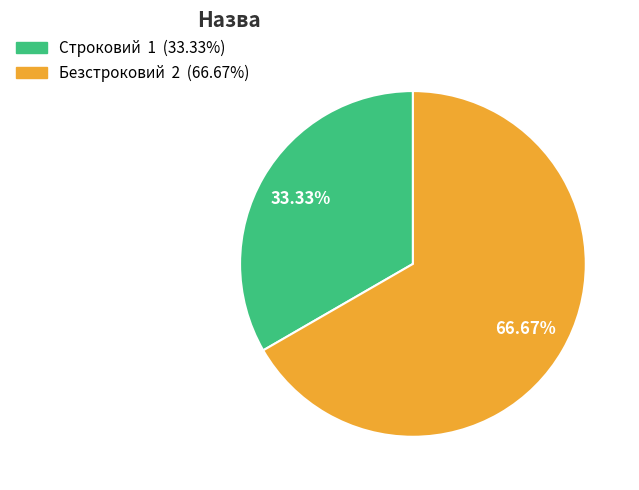

To the nearest percent, what is the combined percentage of Строковий and Безстроковий?

100%